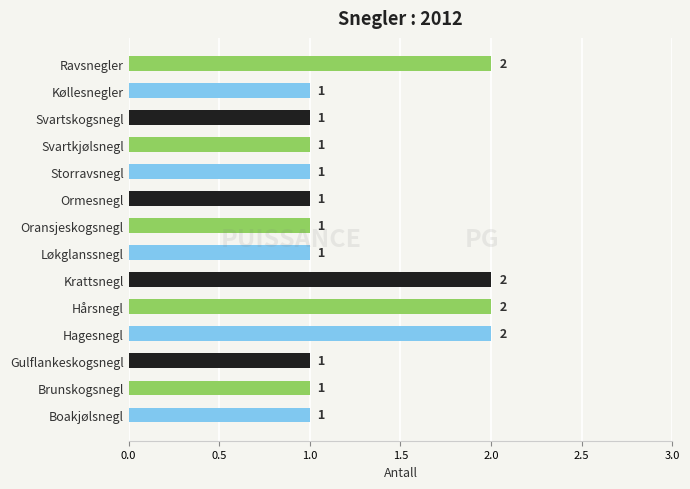

Are the bars horizontal?

Yes